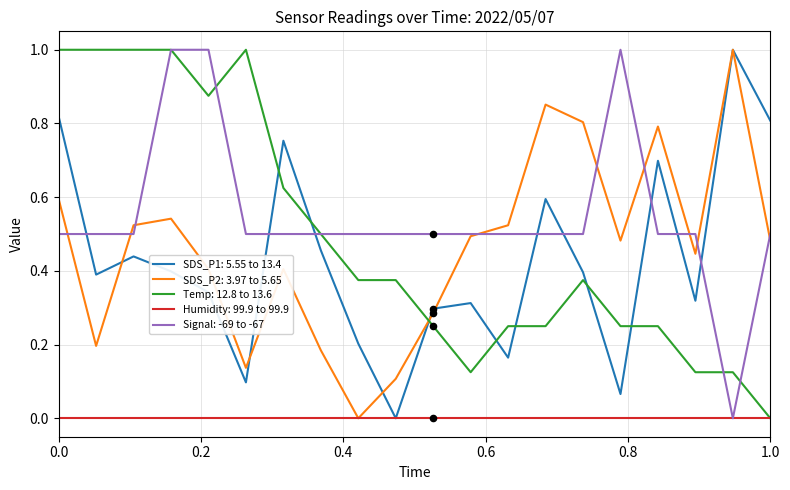

What is the maximum value for Signal: -69 to -67?

1.0